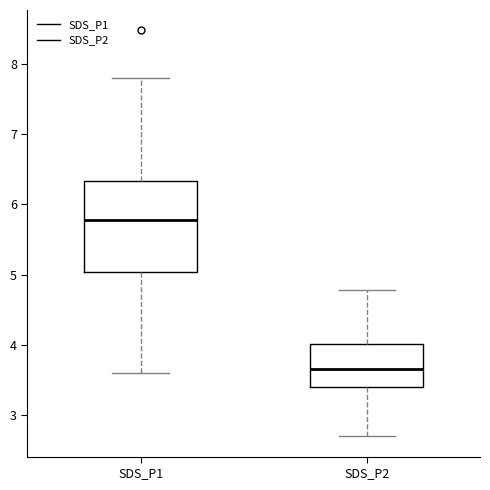

Which box is the tallest, from its lower edge to its upper edge?

SDS_P1